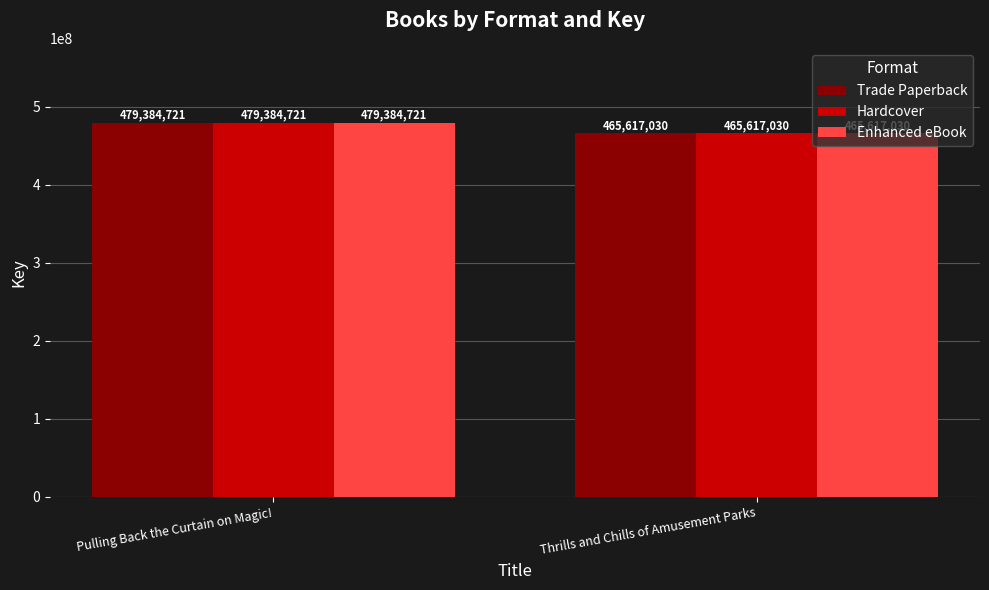

What is the label of the 1st bar from the right?

Thrills and Chills of Amusement Parks